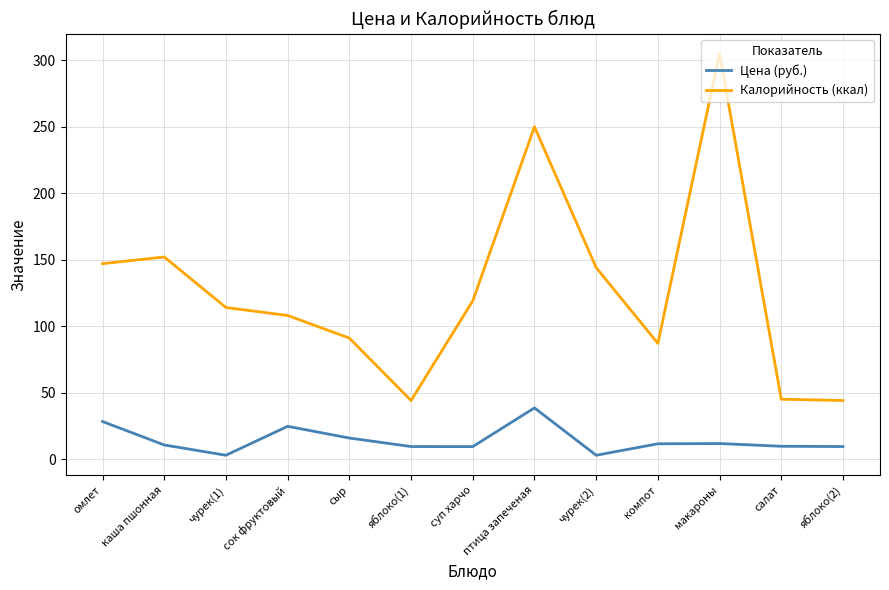

How many lines are shown in the chart?

2